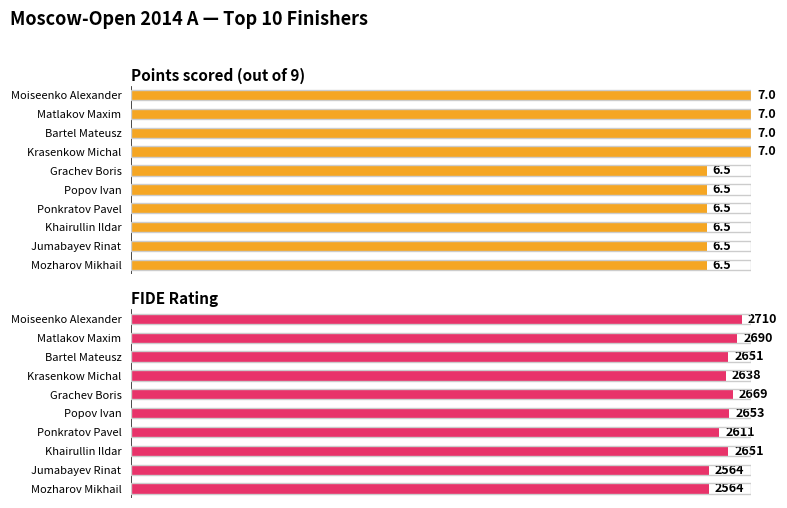

Are the bars grouped side by side (vs. stacked)?

Yes